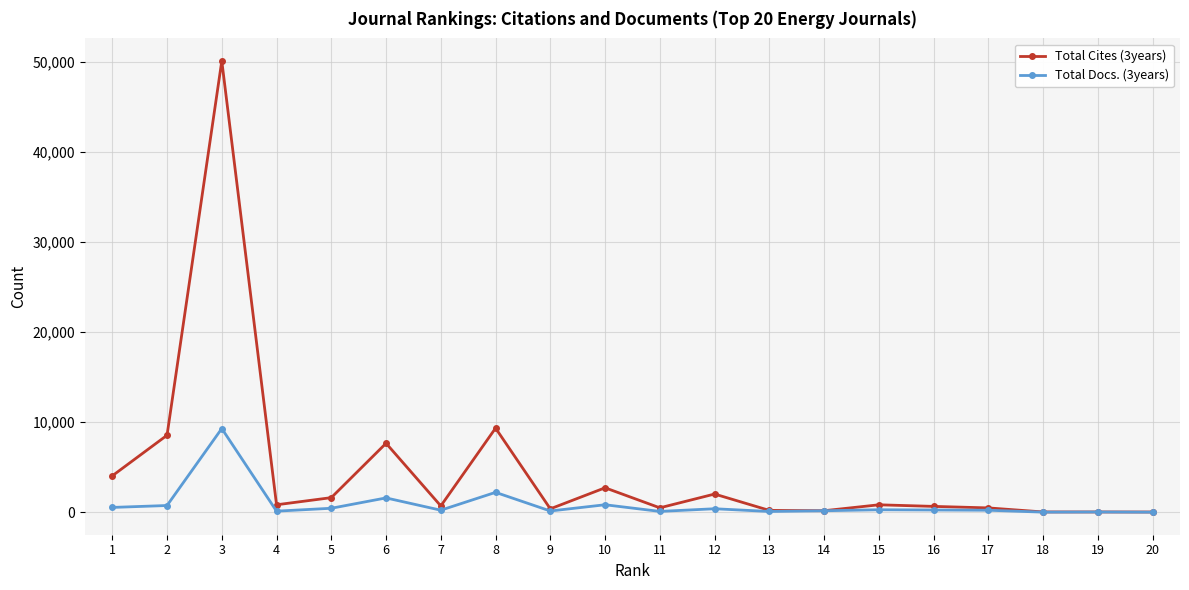

Which series has the widest spread of values?

Total Cites (3years)